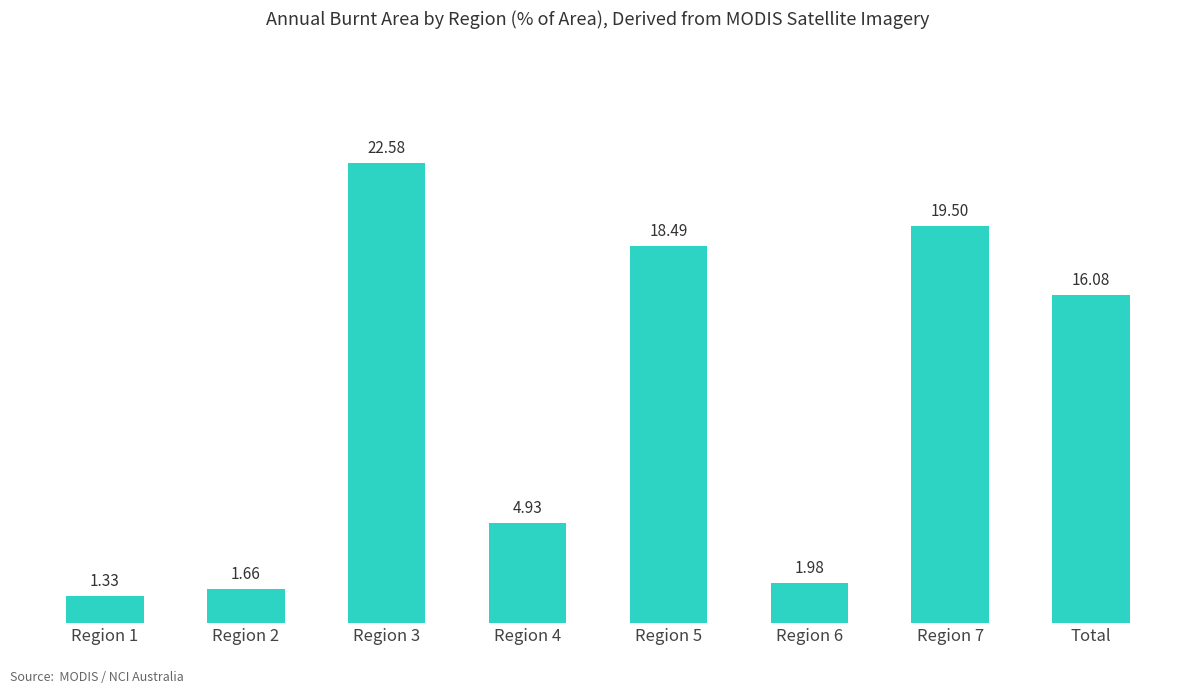

How many values are below 16?

4